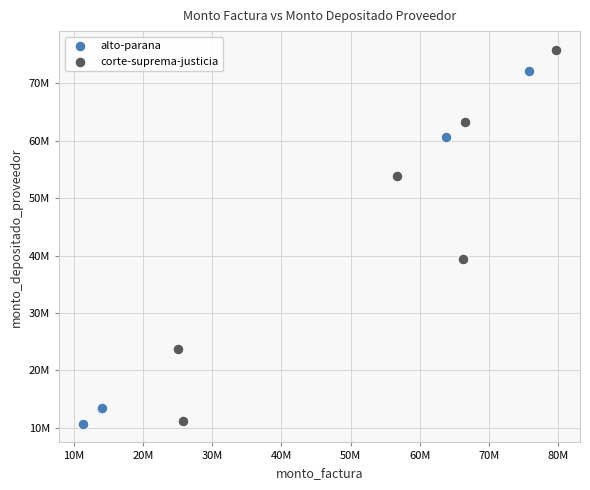

What are all the series names shown in the legend?

alto-parana, corte-suprema-justicia